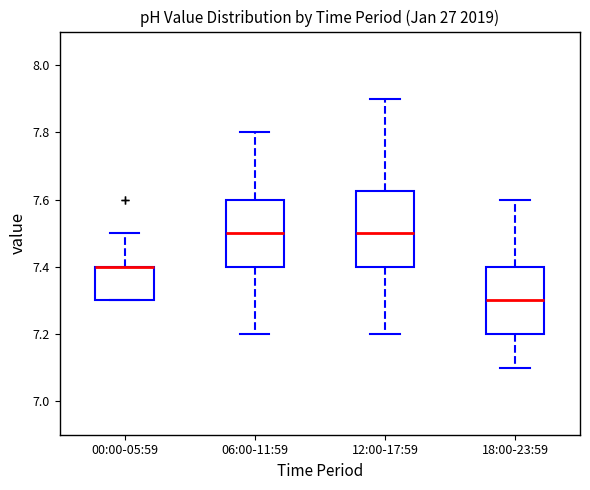

Which box is the tallest, from its lower edge to its upper edge?

12:00-17:59